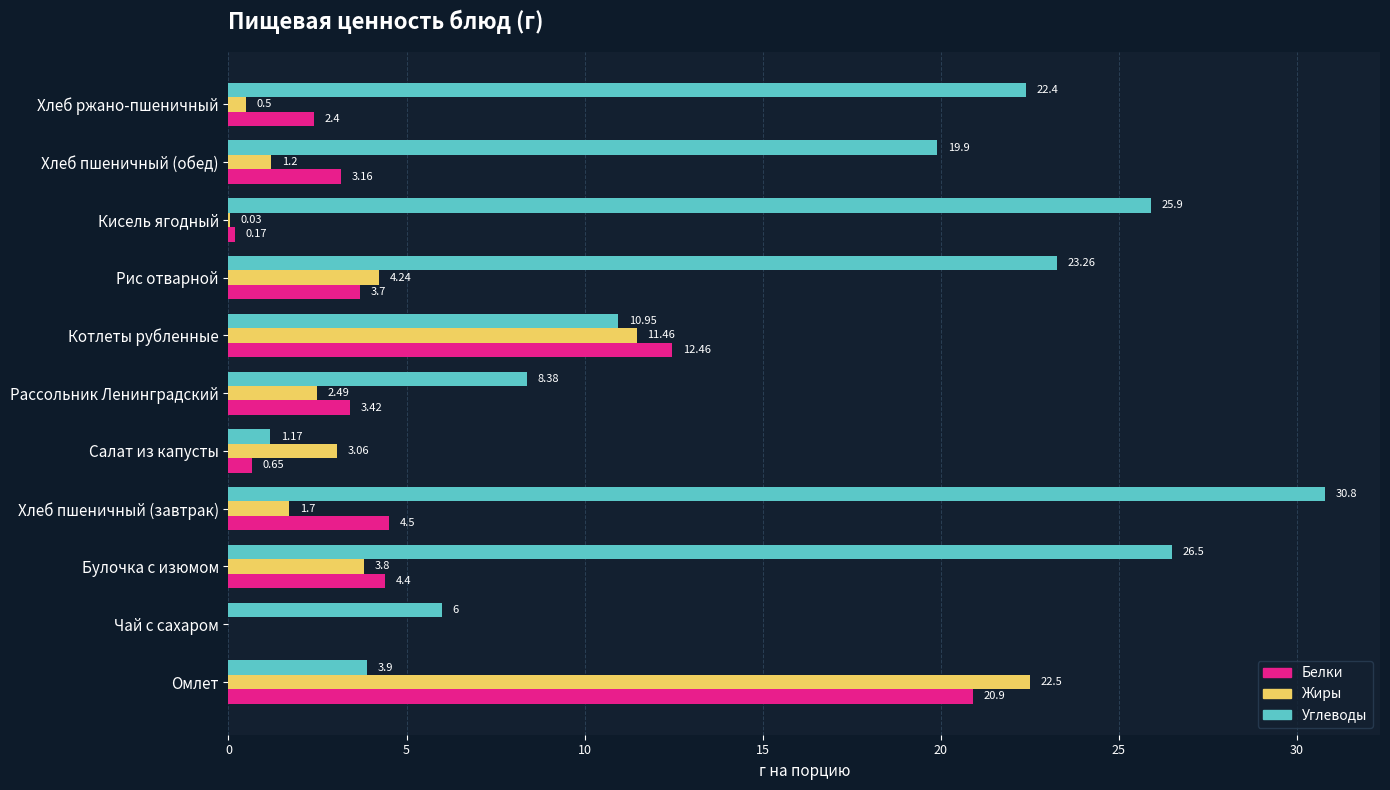

Which series has the largest total across all categories?

Углеводы